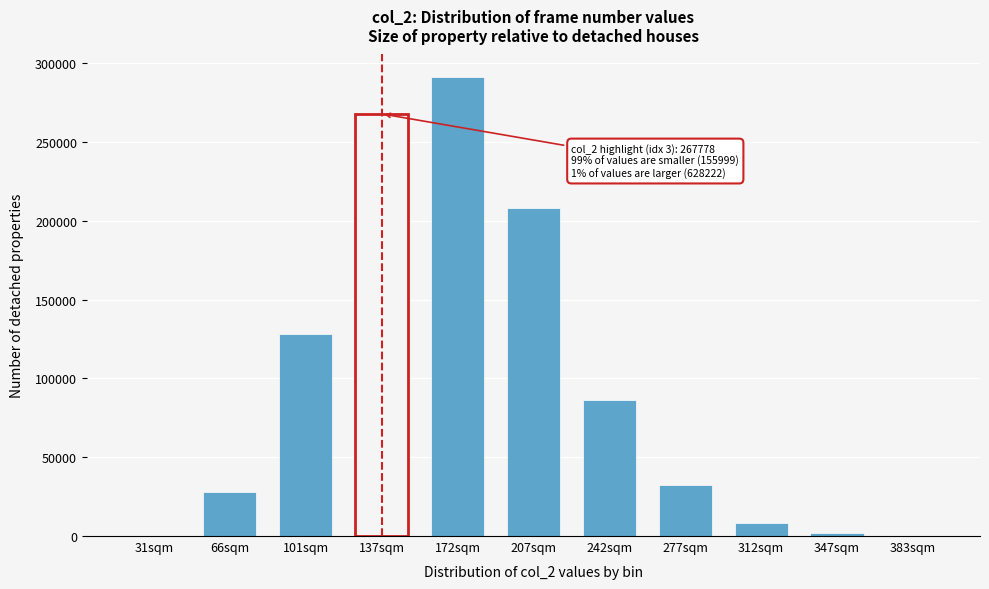

At which label is the value closest to 145500?

101sqm